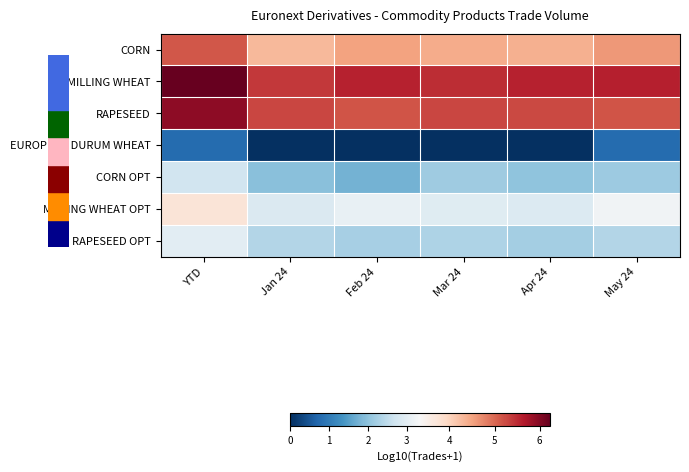

Count the number of categories in the chart.

6